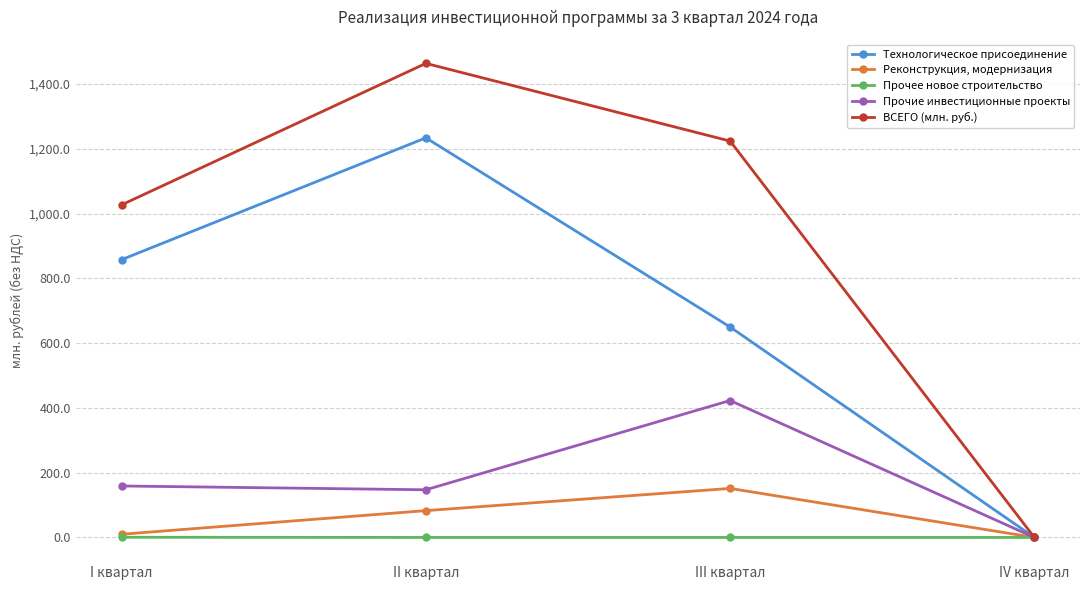

Rank the categories by ВСЕГО (млн. руб.) value from lowest to highest.

IV квартал, I квартал, III квартал, II квартал